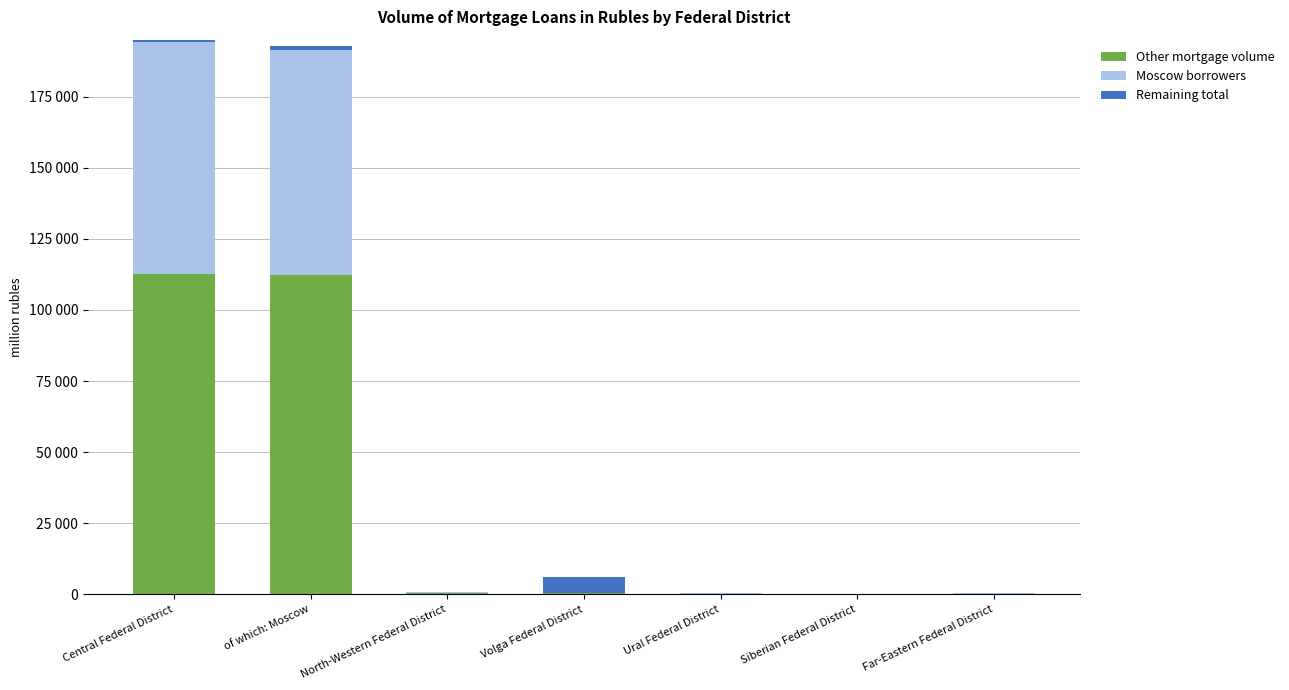

What are all the series names shown in the legend?

Other mortgage volume, Moscow borrowers, Remaining total